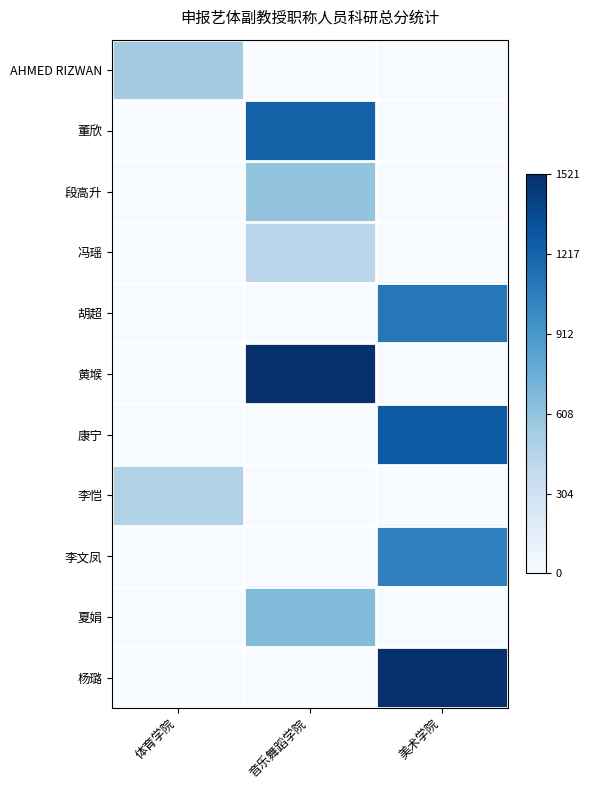

Which label corresponds to the smallest value in the chart?

音乐舞蹈学院